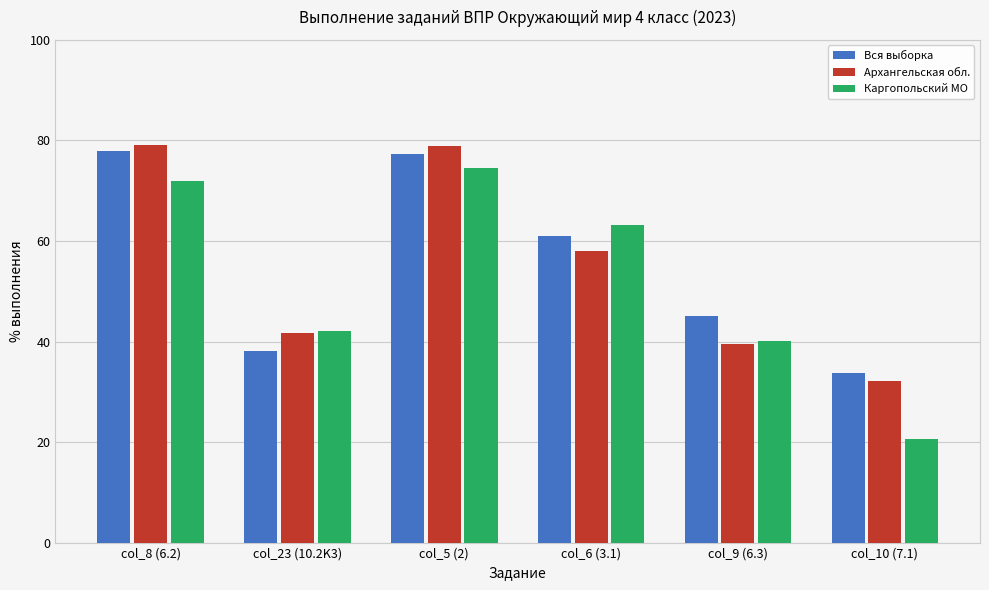

What is the average value of the Каргопольский МО series?

52.1